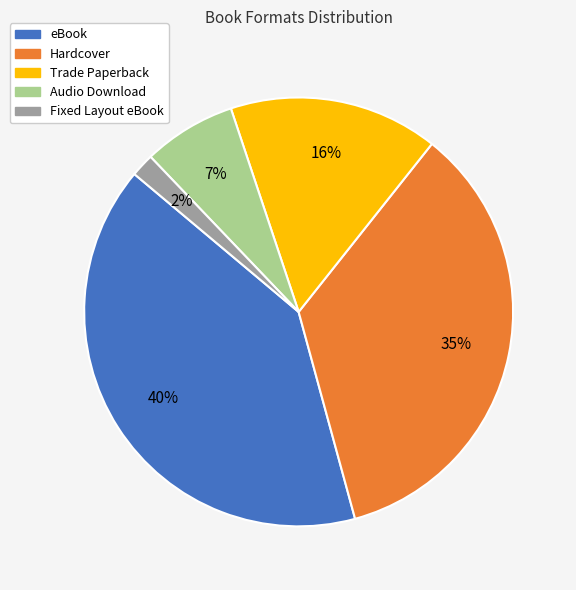

Rank the categories by value from highest to lowest.

eBook, Hardcover, Trade Paperback, Audio Download, Fixed Layout eBook